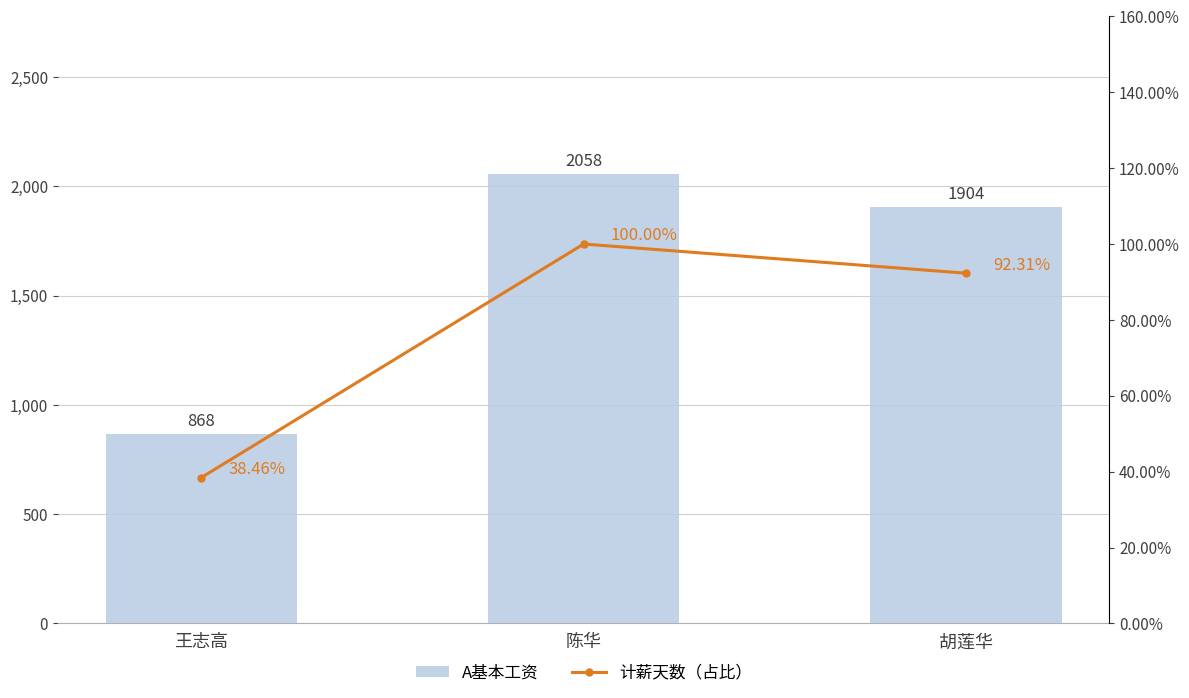

What is the maximum value shown in the chart?

2058.0